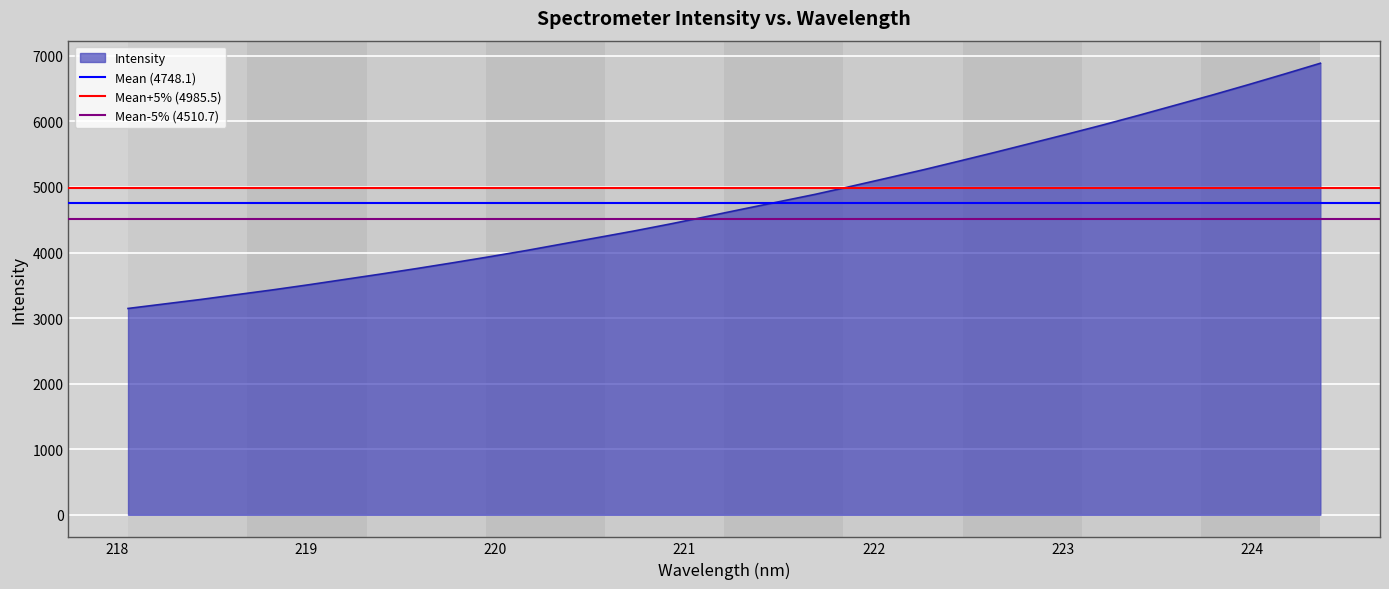

What is the minimum value for Intensity?

3146.7